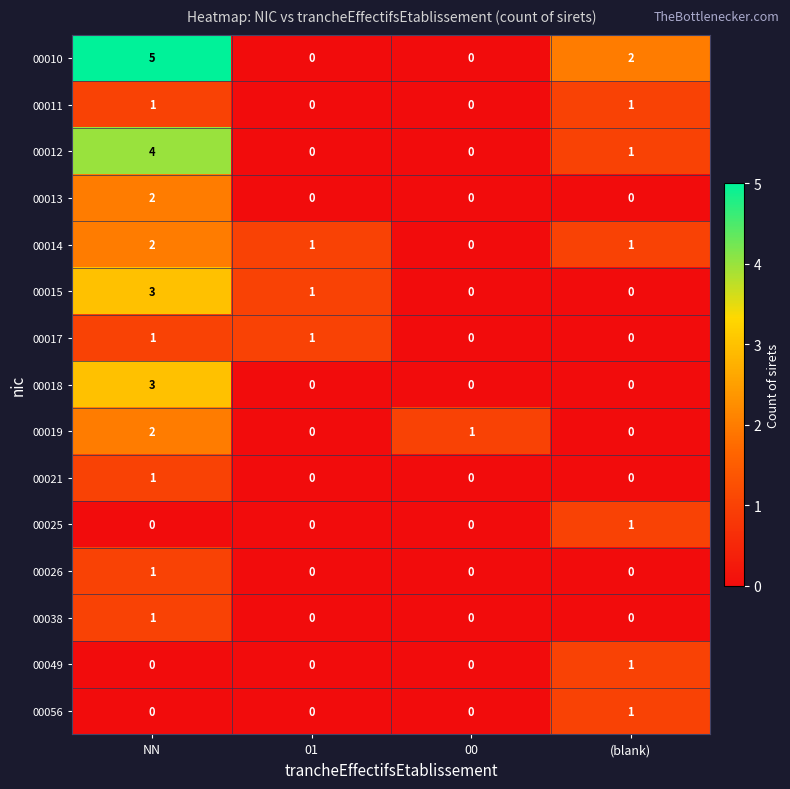

How many data points in 00012 are less than 1?

2